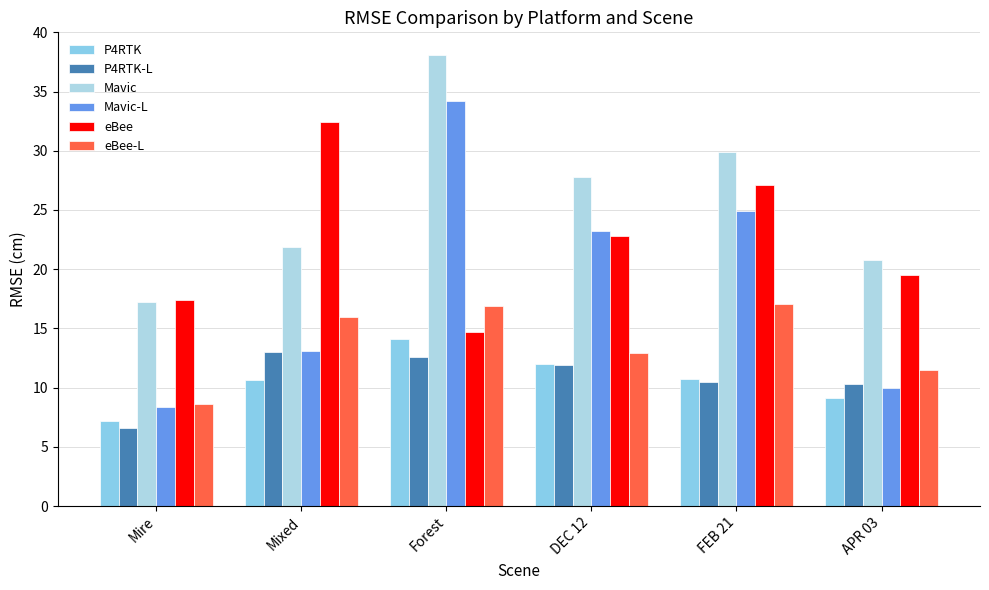

What is the sum of the Mavic-L values at DEC 12 and Forest?

57.4